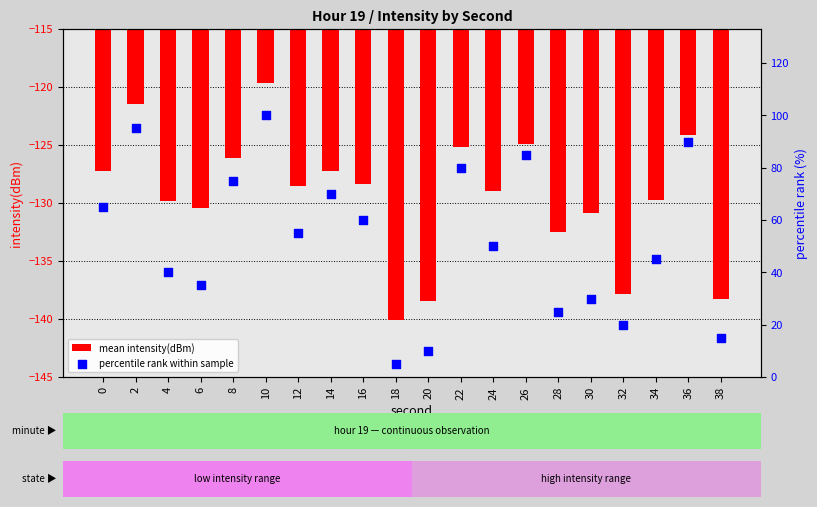

Which series has the widest spread of Y values?

percentile rank within sample